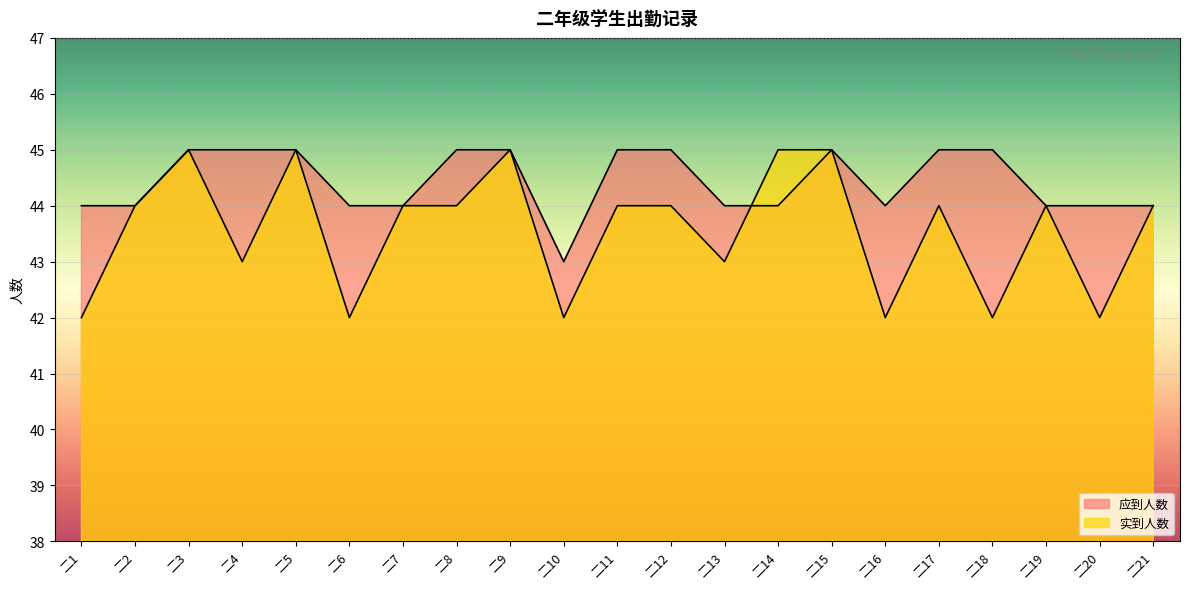

How many intersections are there between 应到人数 and 实到人数?

1